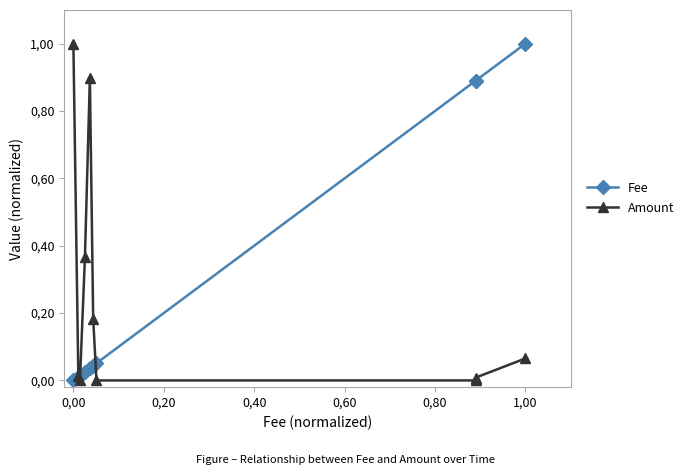

Rank the series by their average value, from highest to lowest.

Fee, Amount